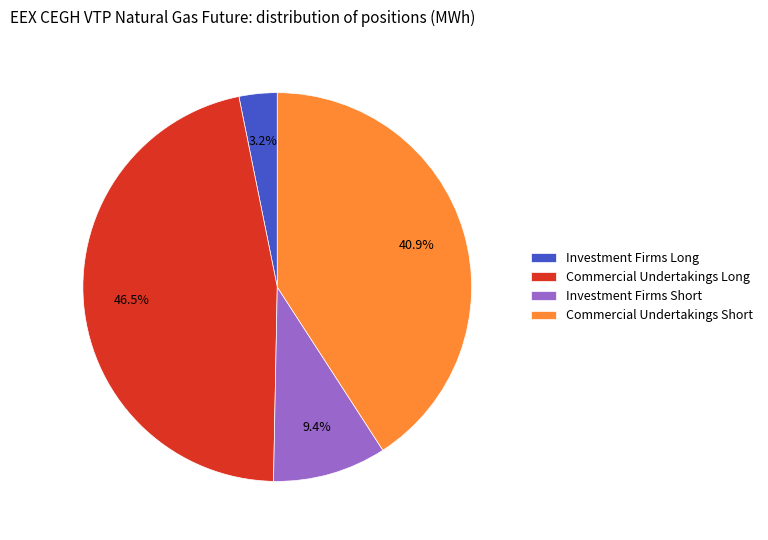

What is the smallest slice in the pie chart?

Investment Firms Long